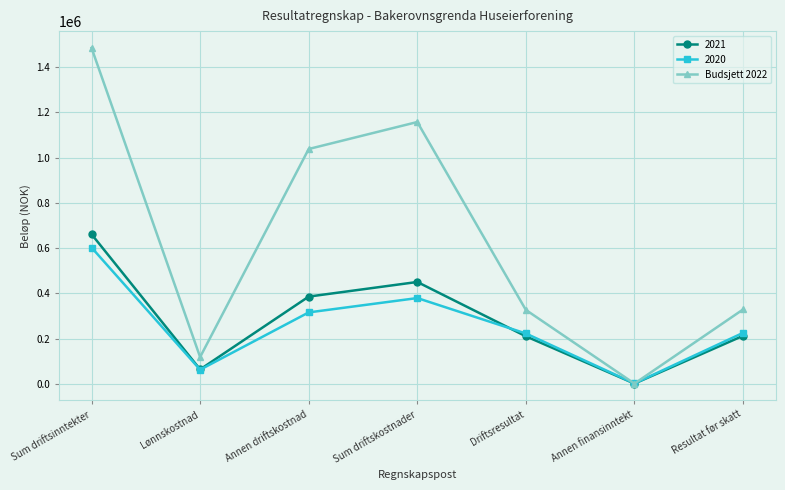

True or false: 2021 has a value of 661464.9 at Sum driftsinntekter.

True